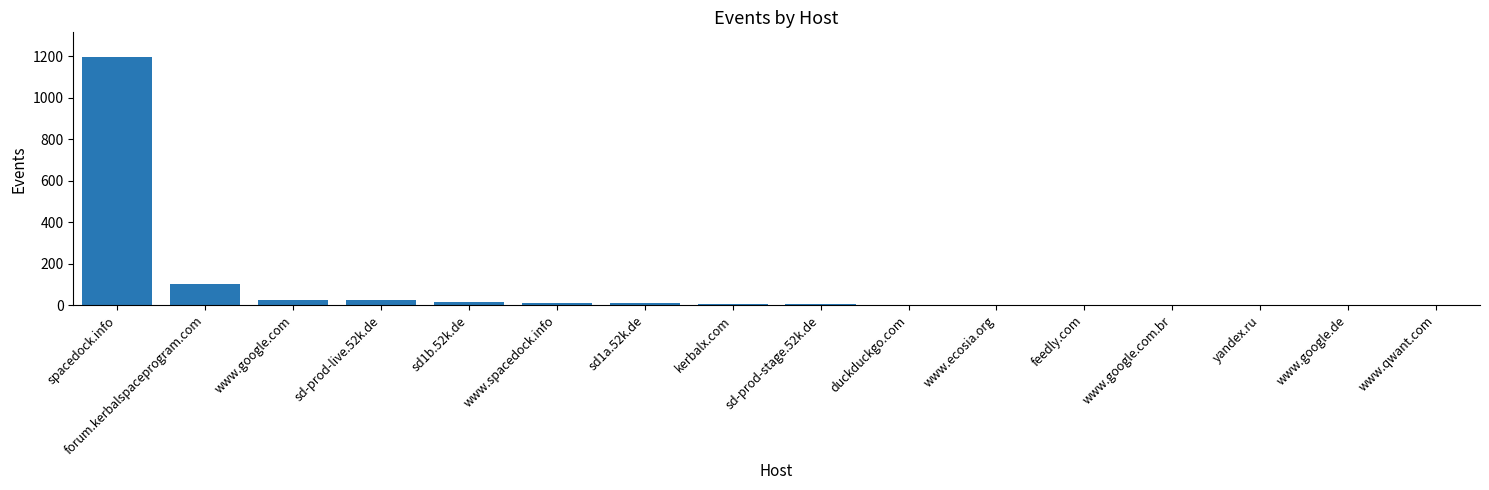

True or false: the data shows 23 at sd-prod-live.52k.de.

True